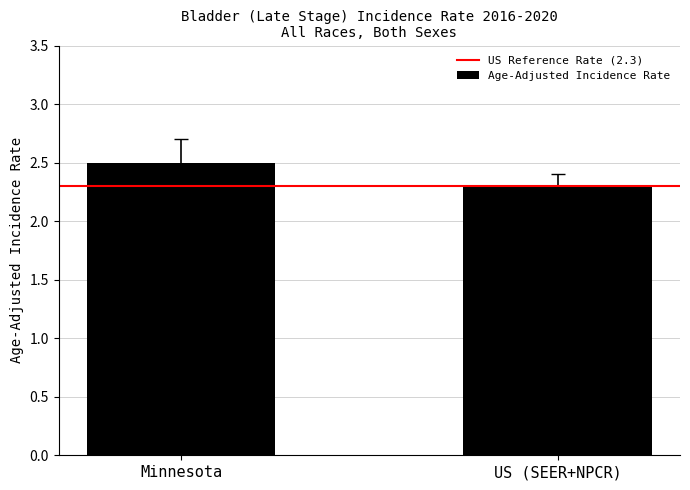

How many bars are there in total?

2